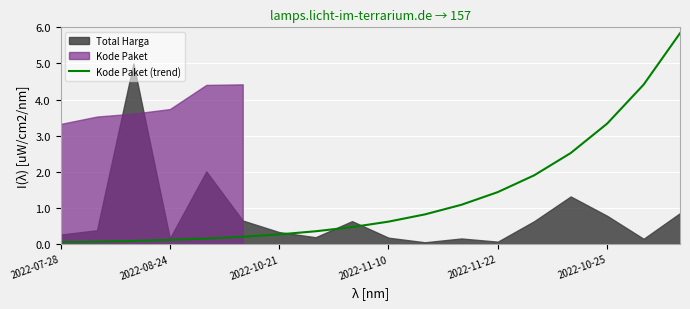

What is the maximum value for Kode Paket (trend)?

5.8